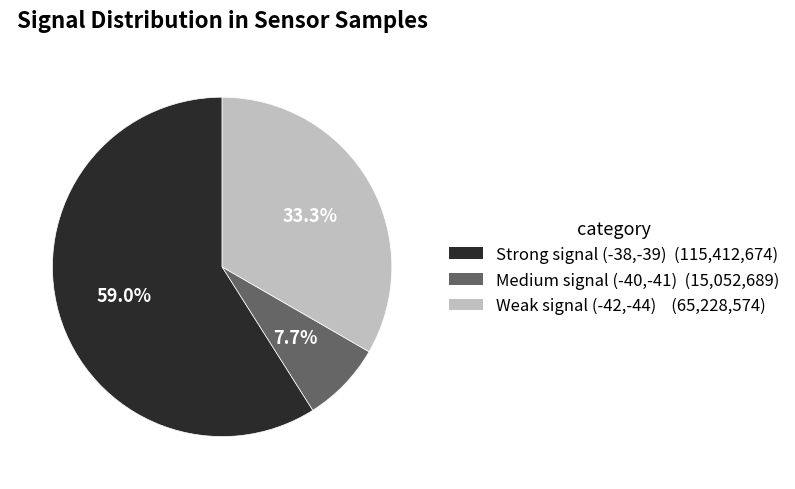

Is there any slice that represents more than half of the pie?

Yes